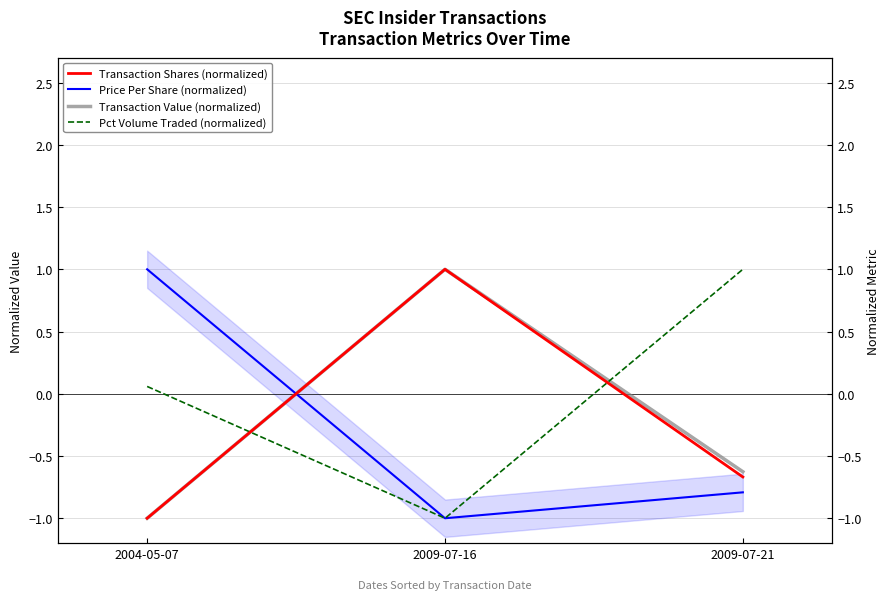

Reading left to right, list all the values displayed in this chart.

Transaction Shares (normalized): -1.0	1.0	-0.7
Price Per Share (normalized): 1.0	-1.0	-0.8
Transaction Value (normalized): -1.0	1.0	-0.6
Pct Volume Traded (normalized): 0.1	-1.0	1.0